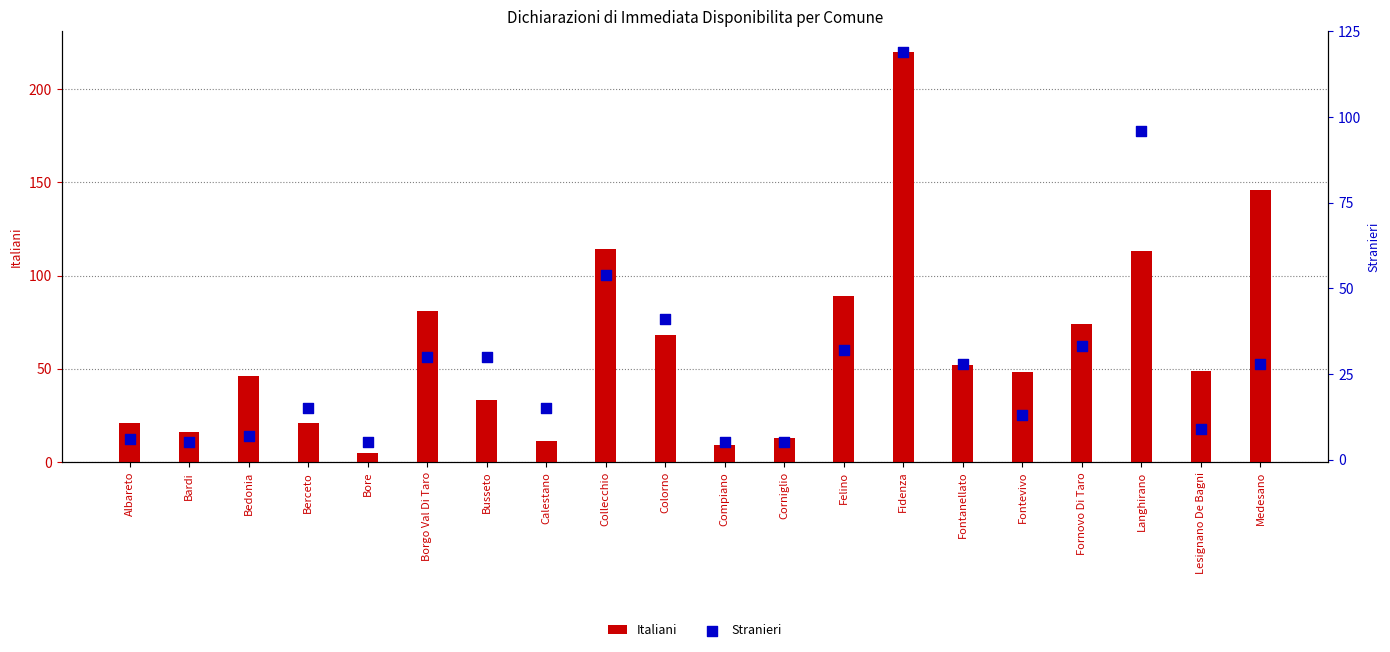

Which series has the largest total across all categories?

Italiani